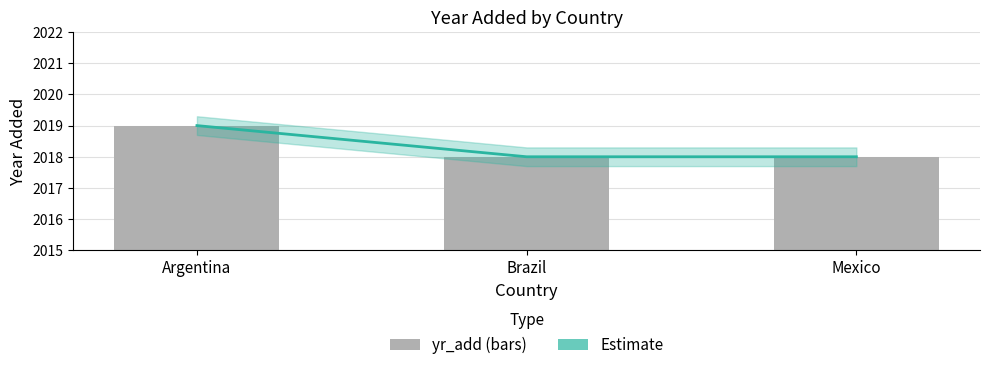

At which label is yr_add closest to 2018?

Brazil